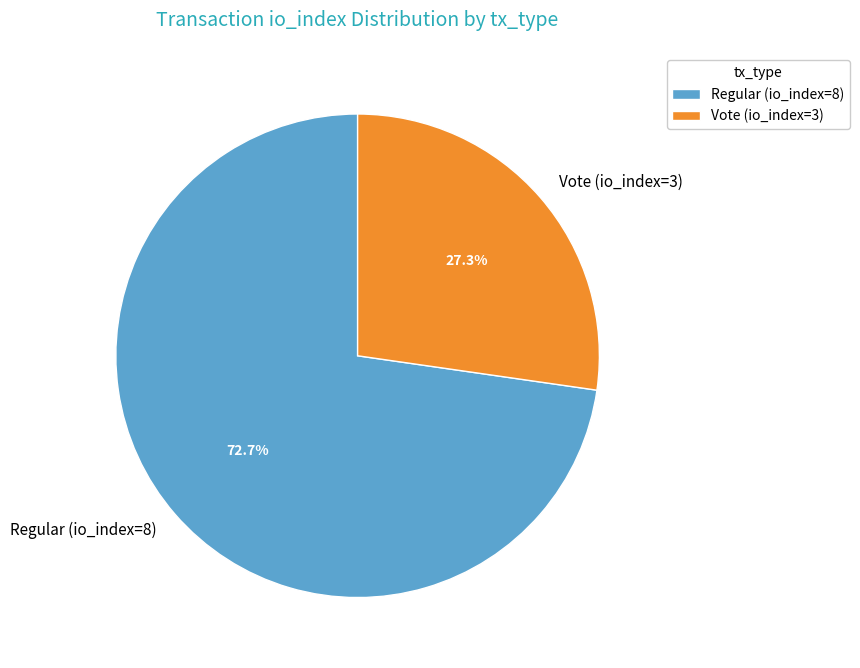

Rank the categories by value from lowest to highest.

Vote (io_index=3), Regular (io_index=8)